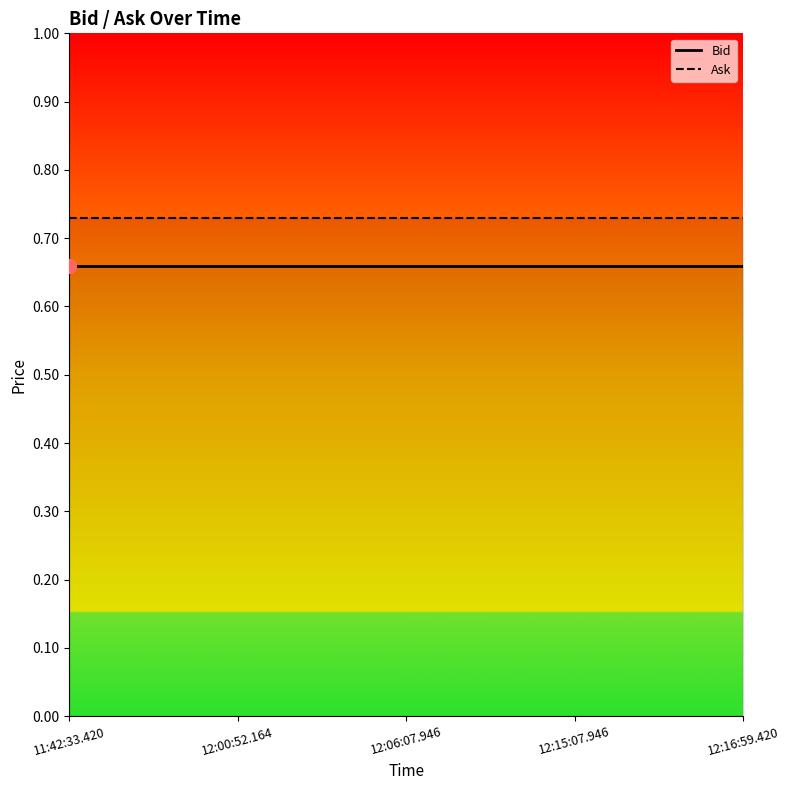

At how many categories does at least one series exceed 0?

5